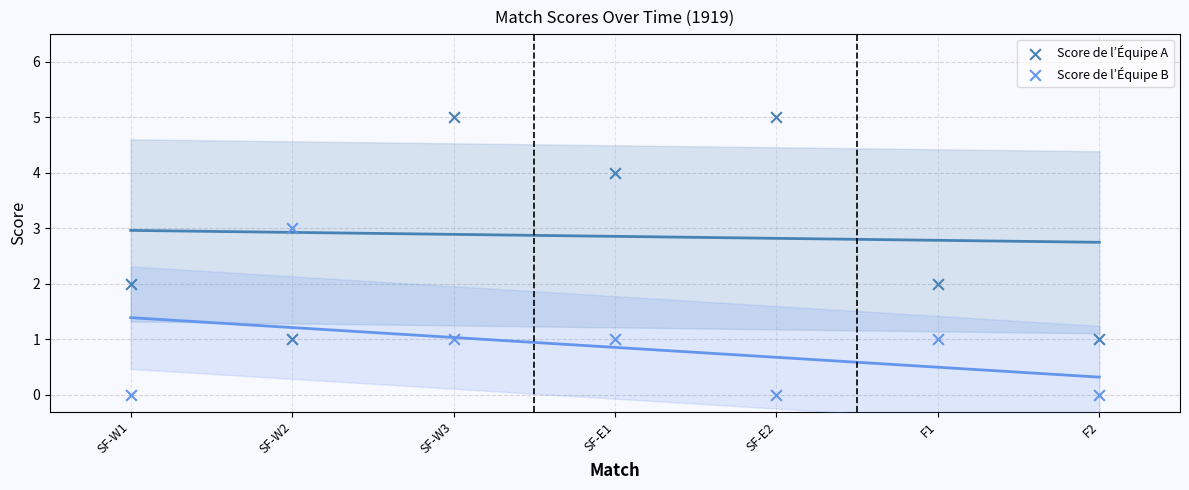

Which series has the largest Y range (max minus min)?

Score de l’Équipe A